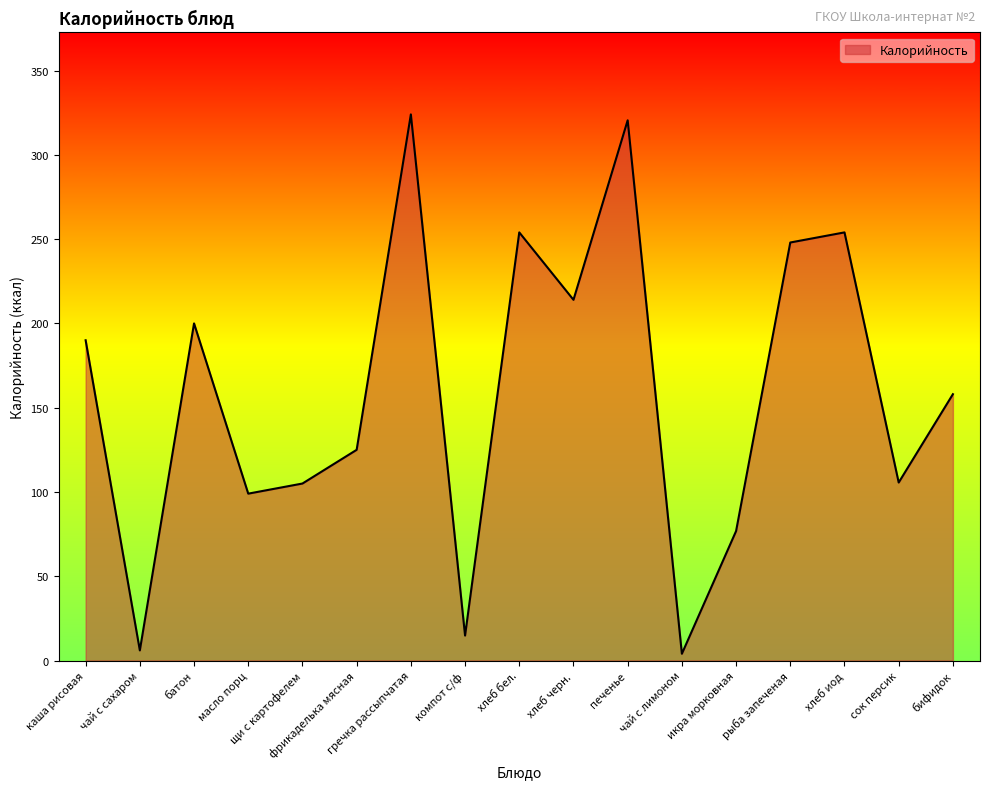

Which category has the highest value across all series?

гречка рассыпчатая